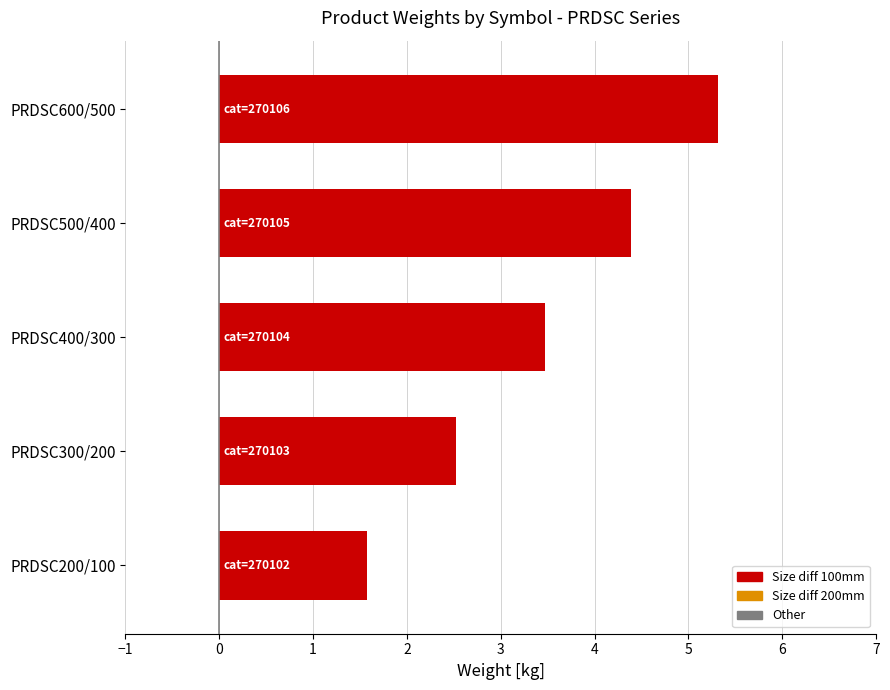

What is the difference between the maximum and minimum values?

3.7